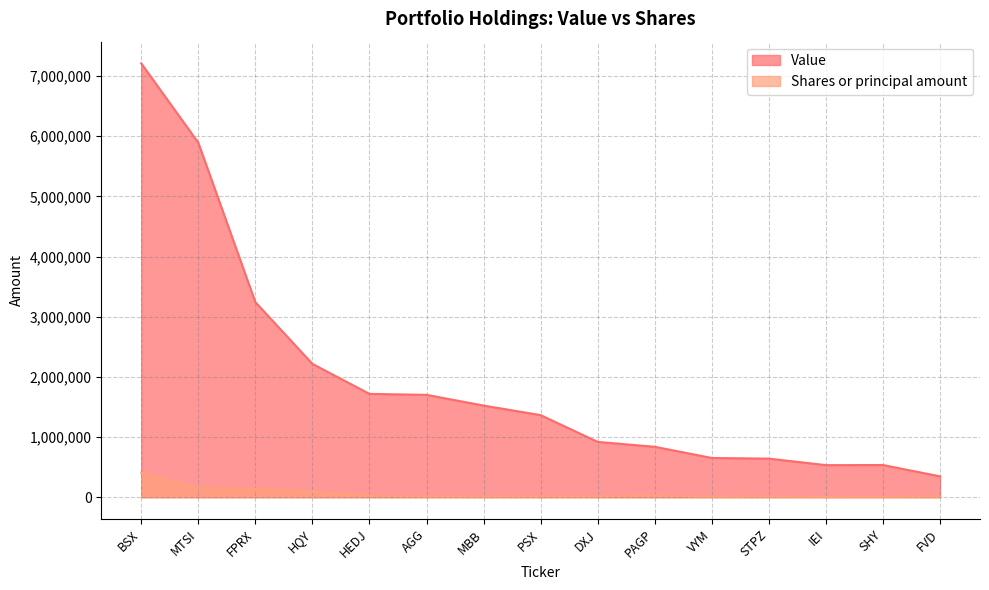

What is the average value of the Shares or principal amount series?

64022